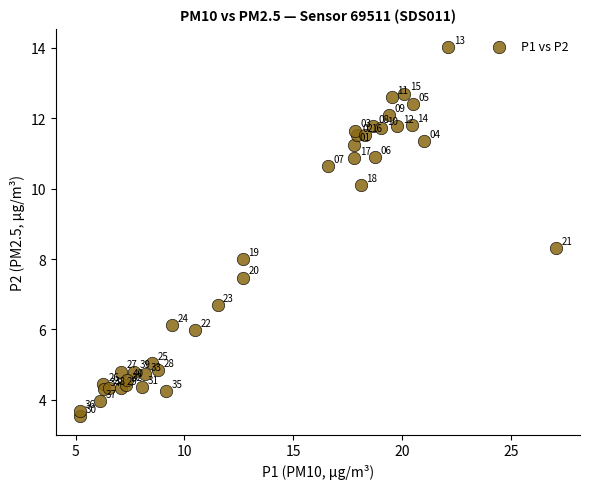

What Y value in the scatter plot is closest to 8?

8.0